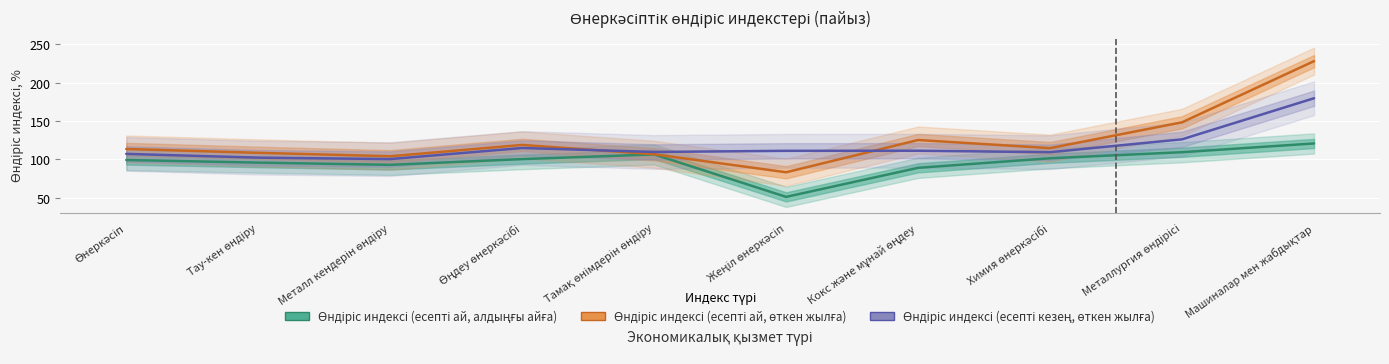

Which series ends up on top after the final intersection of Өндіріс индексі (есепті ай, өткен жылға) and Өндіріс индексі (есепті кезең, өткен жылға)?

Өндіріс индексі (есепті ай, өткен жылға)